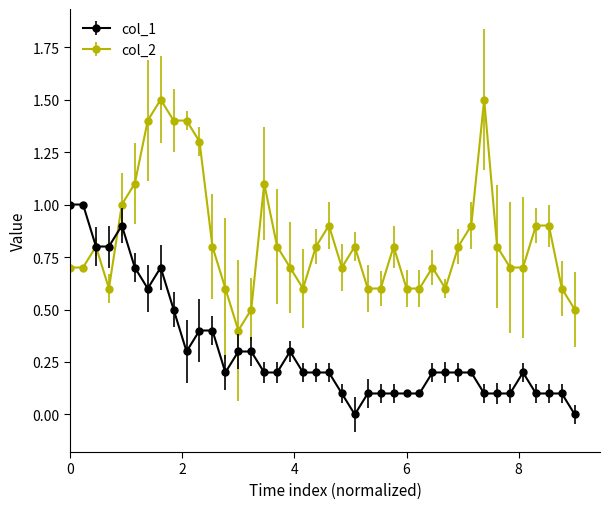

Is this an area chart (filled region under the line)?

No